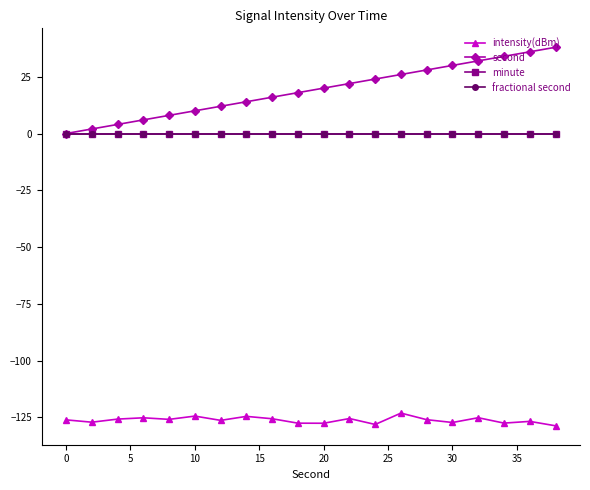

Does the chart have visible grid lines?

No